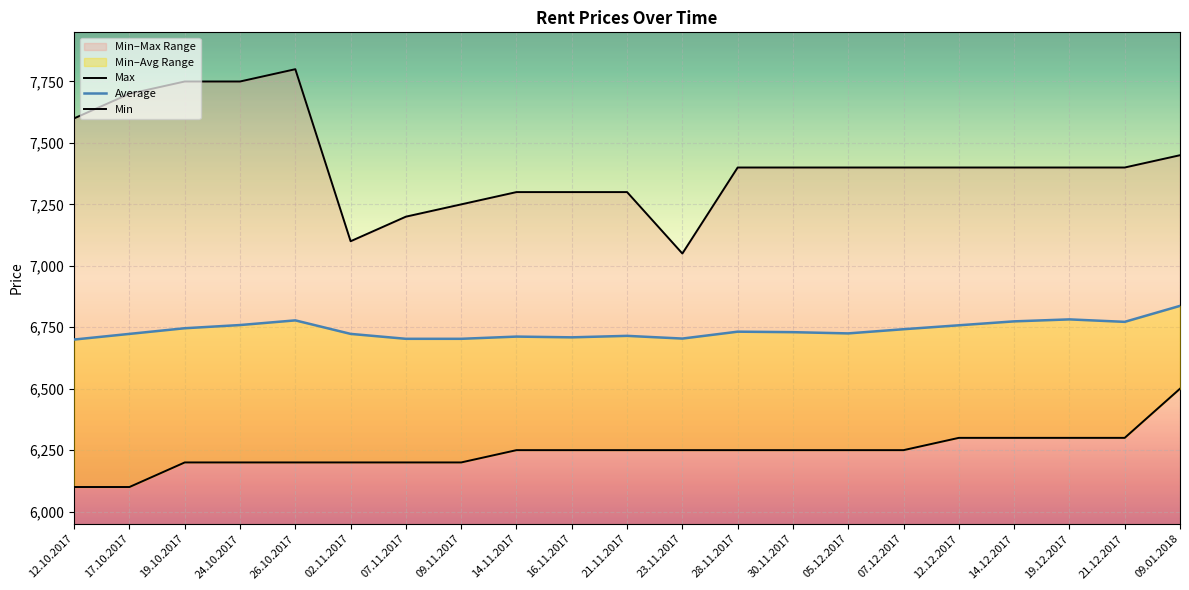

What position from the left is 02.11.2017?

6